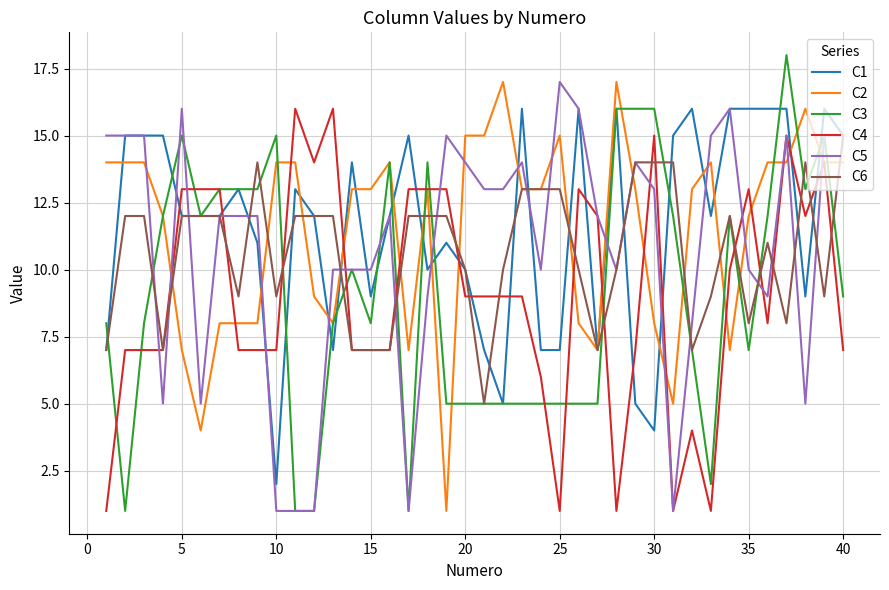

What is the highest value of the C3 series?

18